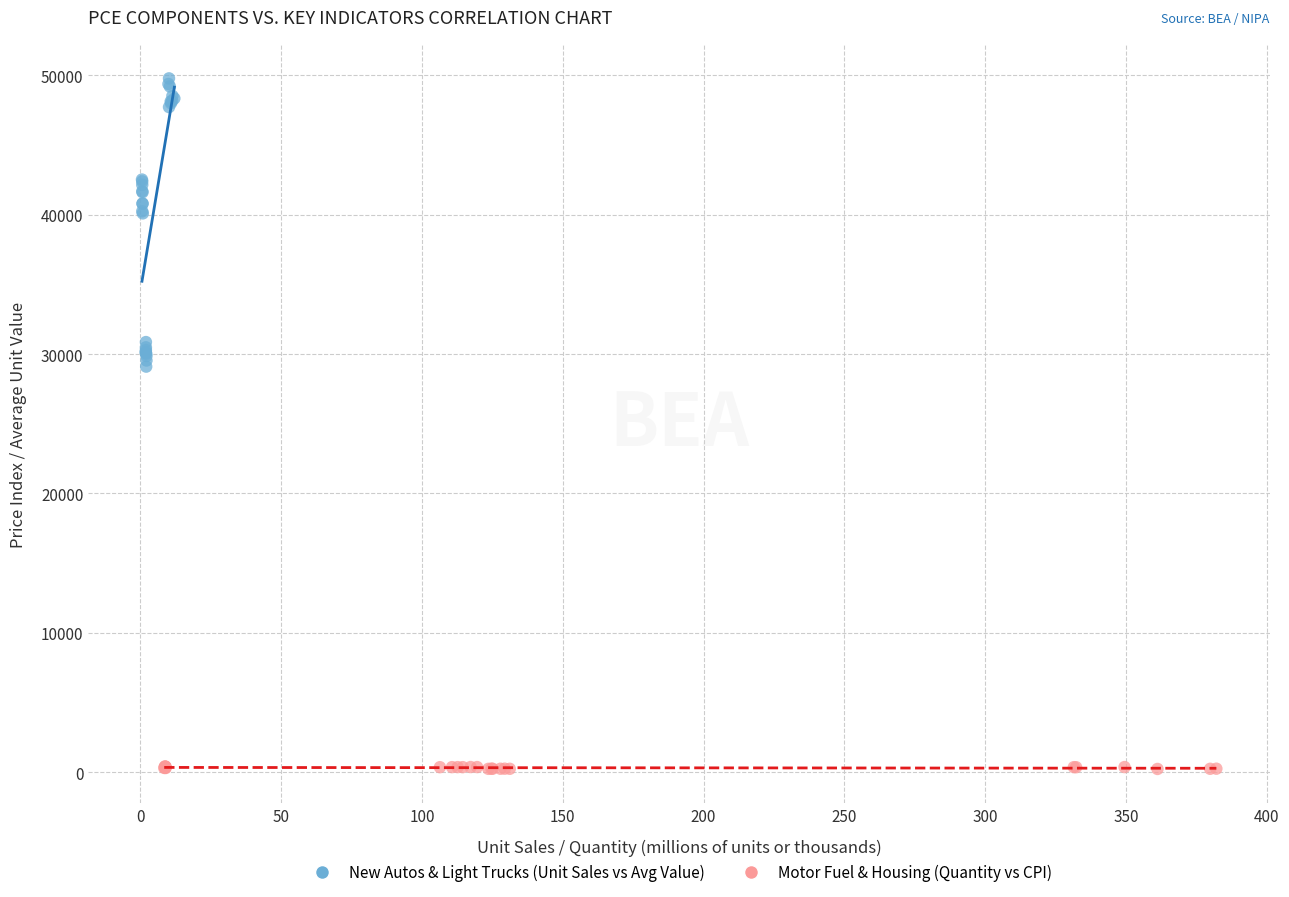

Which series contains the lowest Y value?

Motor Fuel & Housing (Quantity vs CPI)